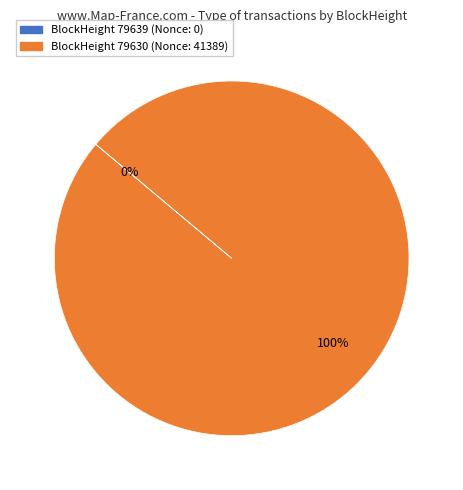

Is there a majority slice in this chart?

Yes